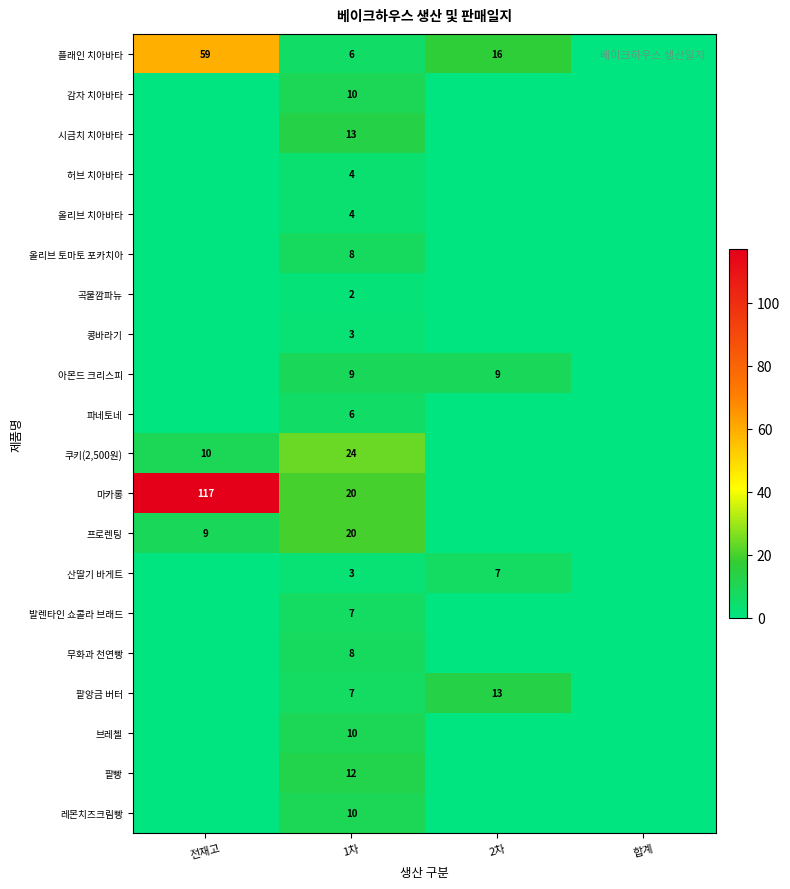

The value of 허브 치아바타 at 1차 is 4. True or false?

True